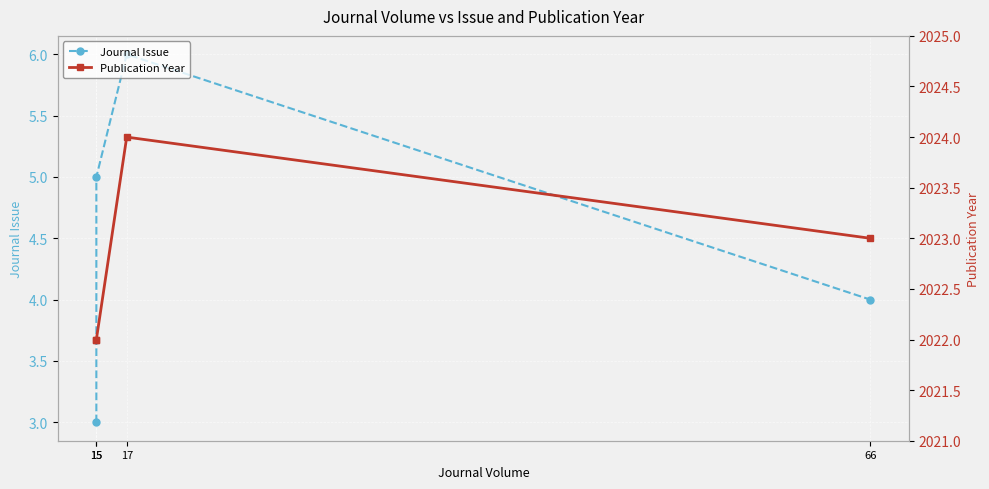

Where is Publication Year nearest to the value 2023?

66